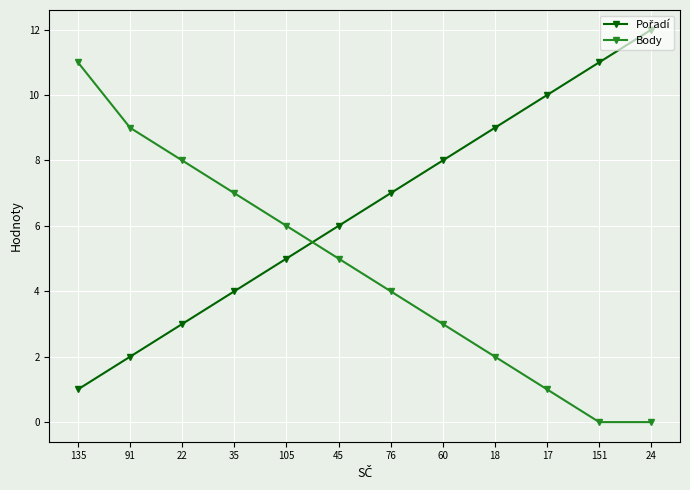

What is the difference between the highest and lowest values at 35?

3